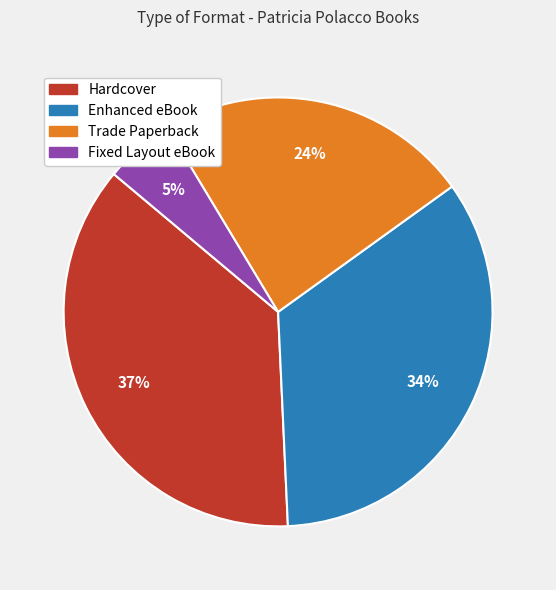

To the nearest percent, what portion does Enhanced eBook represent?

34%